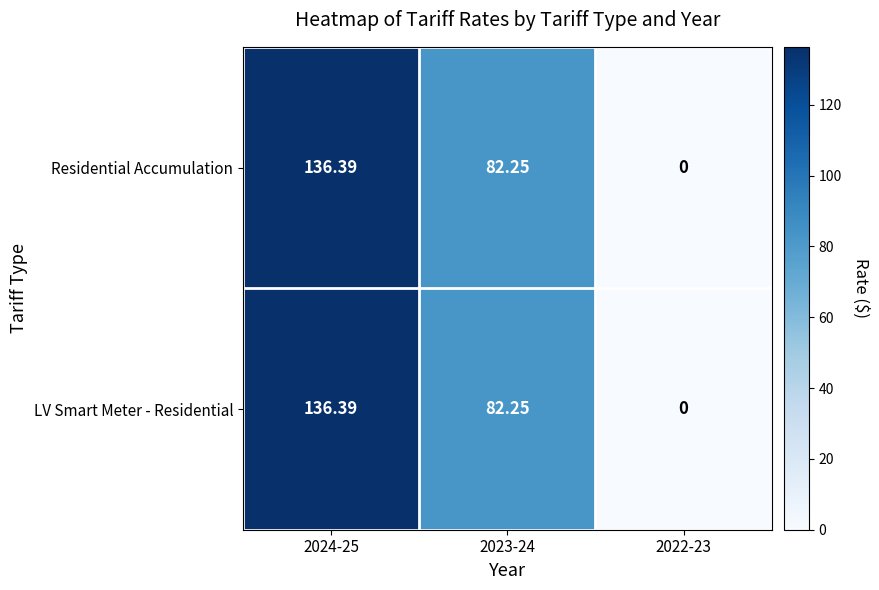

Reading left to right, extract all data points from this chart.

Residential Accumulation: 2024-25=136.4	2023-24=82.2	2022-23=0.0
LV Smart Meter - Residential: 2024-25=136.4	2023-24=82.2	2022-23=0.0